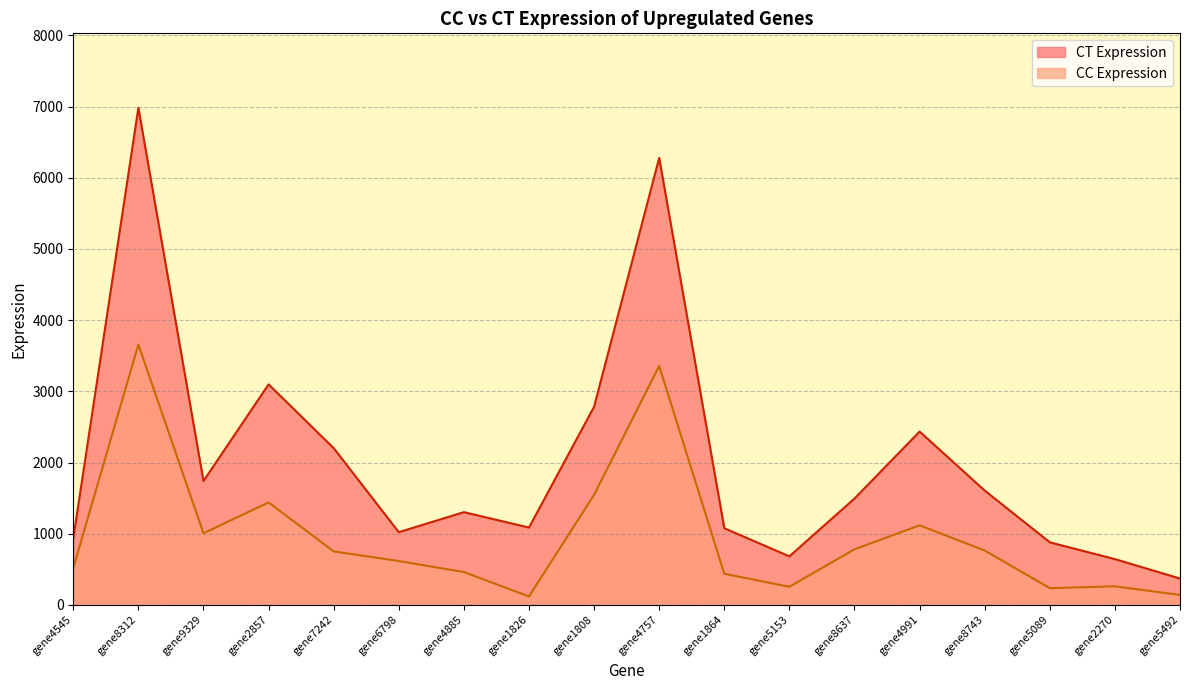

Is it true that CT Expression equals 4095.9 at gene2857?

False